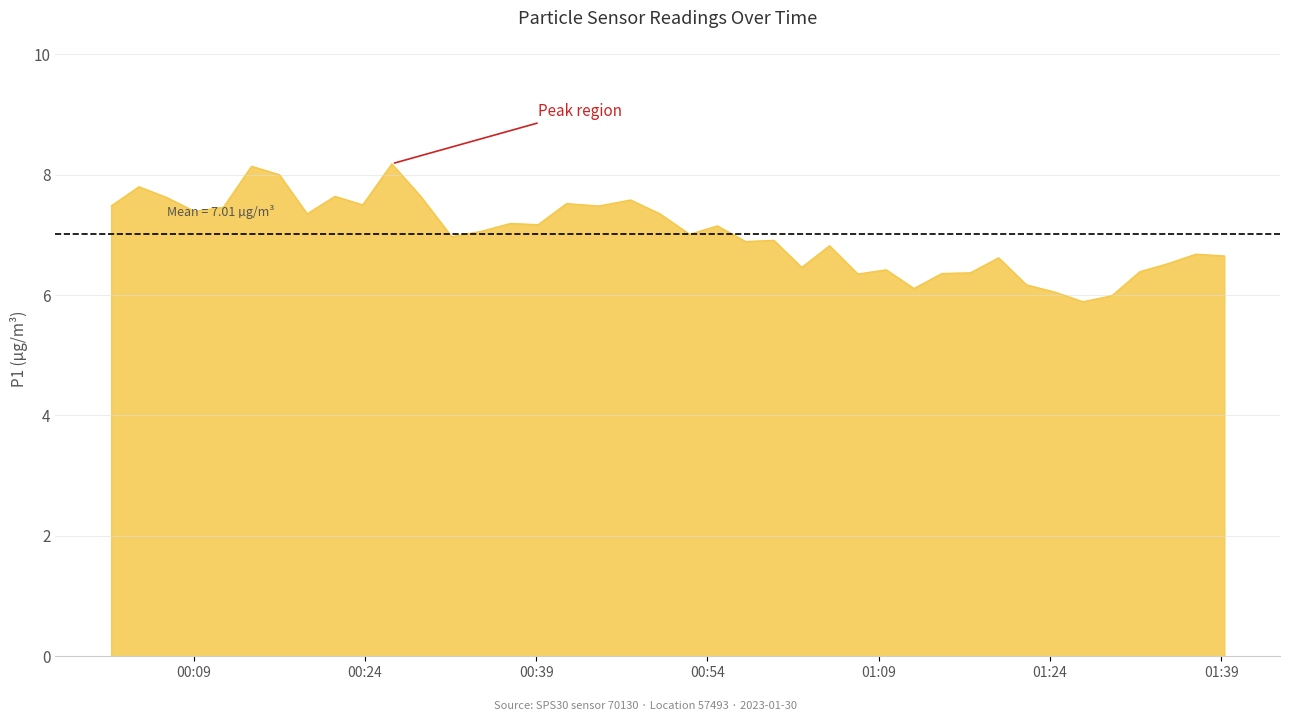

What is the average value?

7.0